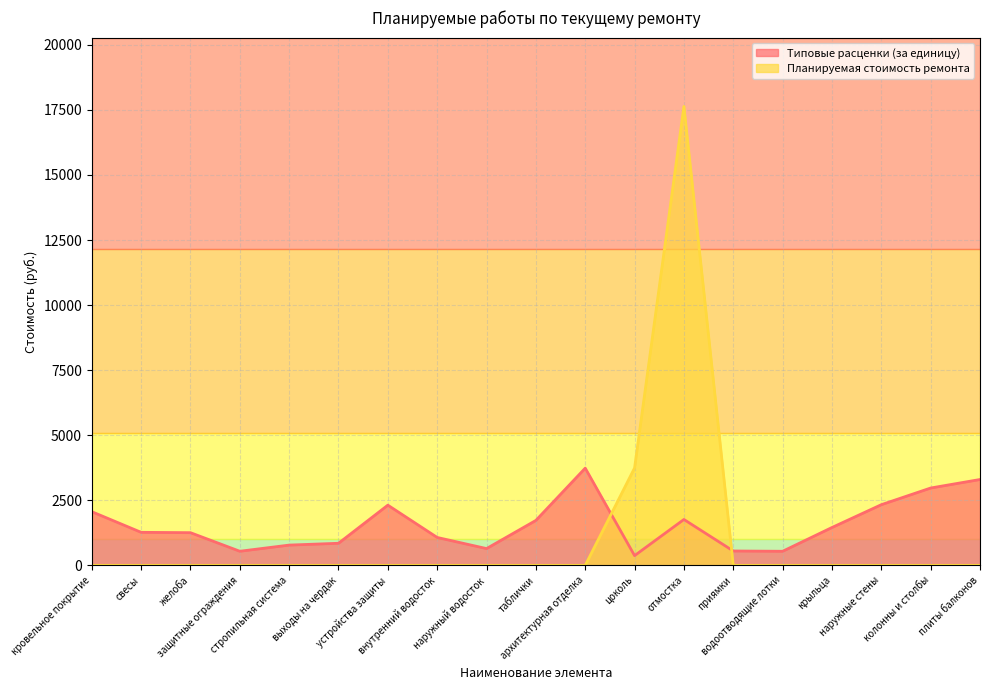

Between which two adjacent categories do Типовые расценки (за единицу) and Планируемая стоимость ремонта first intersect?

архитектурная отделка and цоколь